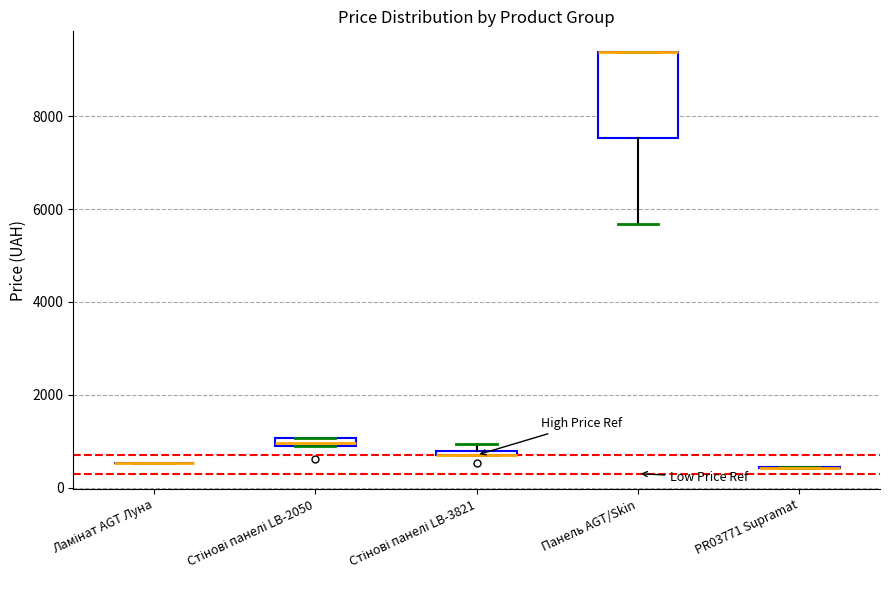

Comparing the boxes themselves (not the whiskers), which one is the tallest?

Панель AGT/Skin